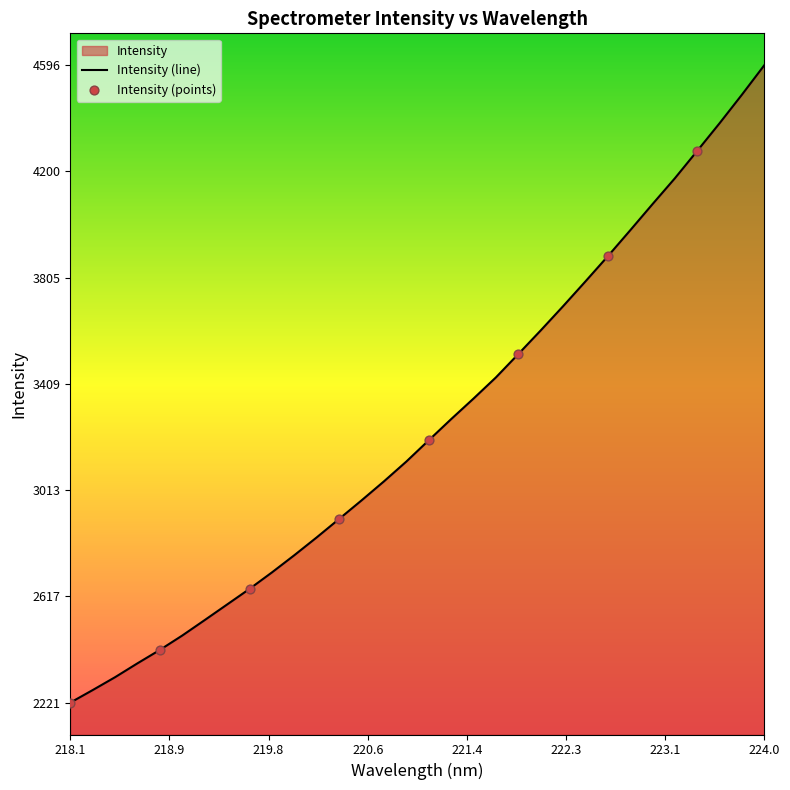

Between 218.6332 and 219.0156, which is larger?

219.0156